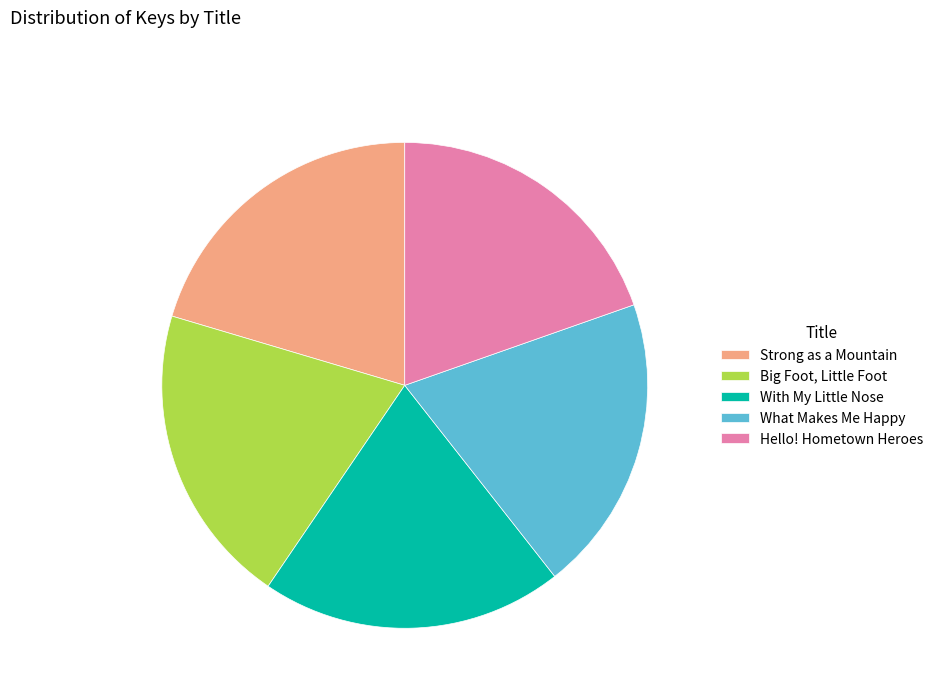

True or false: Hello! Hometown Heroes accounts for 29% of the total.

False